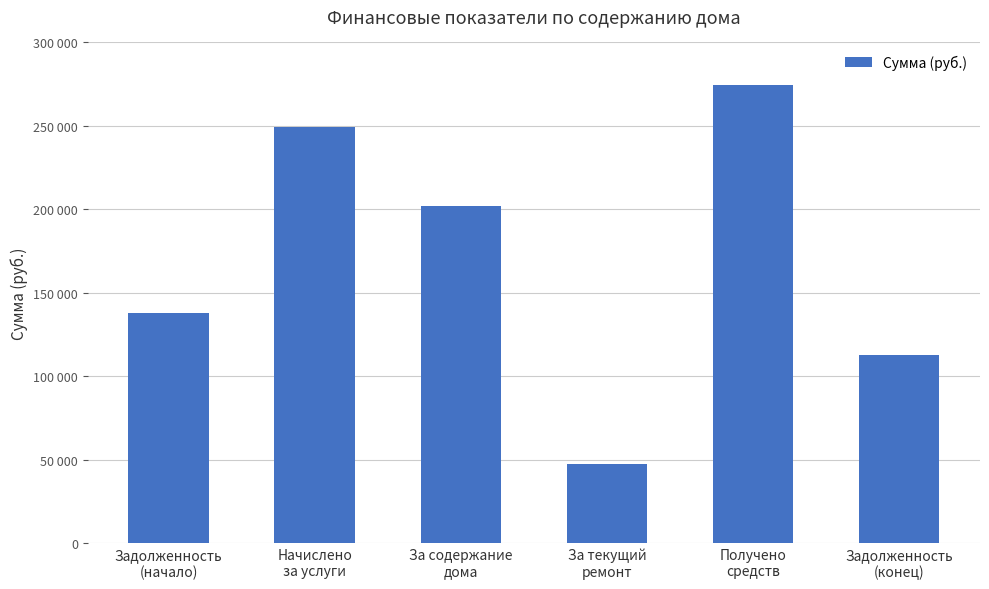

Is it true that the value at За содержание
дома is 320640.3?

False